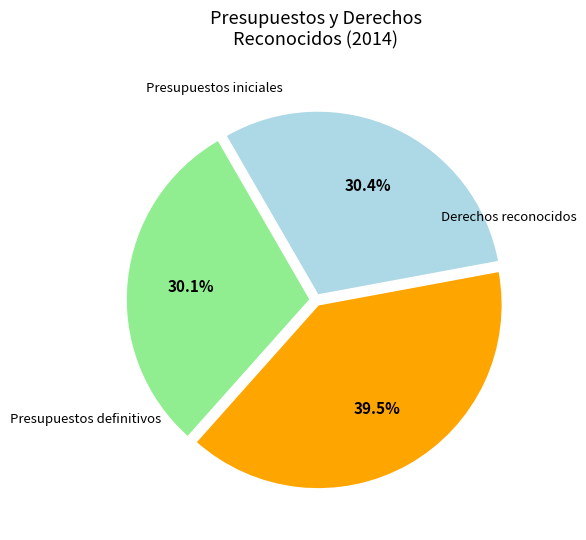

Does any single category account for the majority?

No